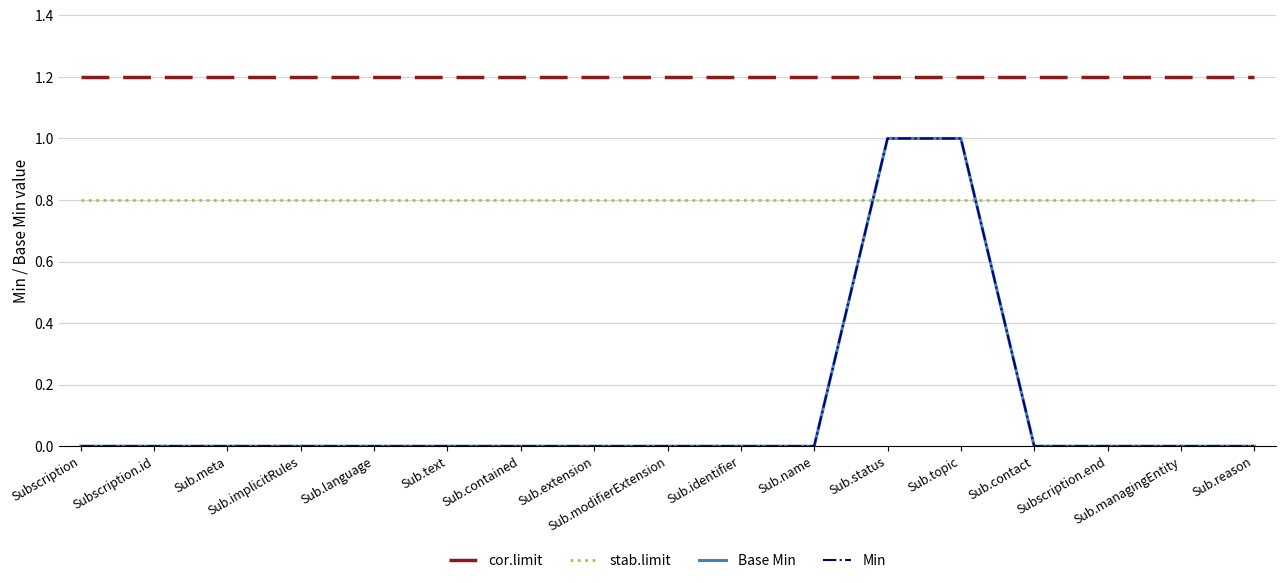

Does the chart have visible grid lines?

Yes